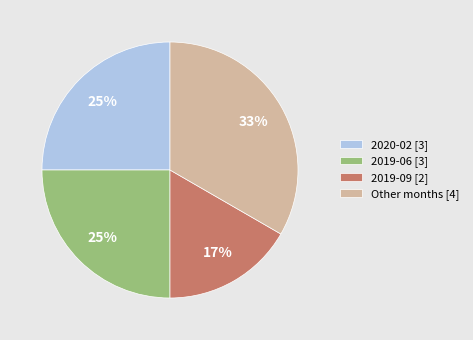

Is the sum of Other months [4] and 2019-06 [3] greater than half?

Yes